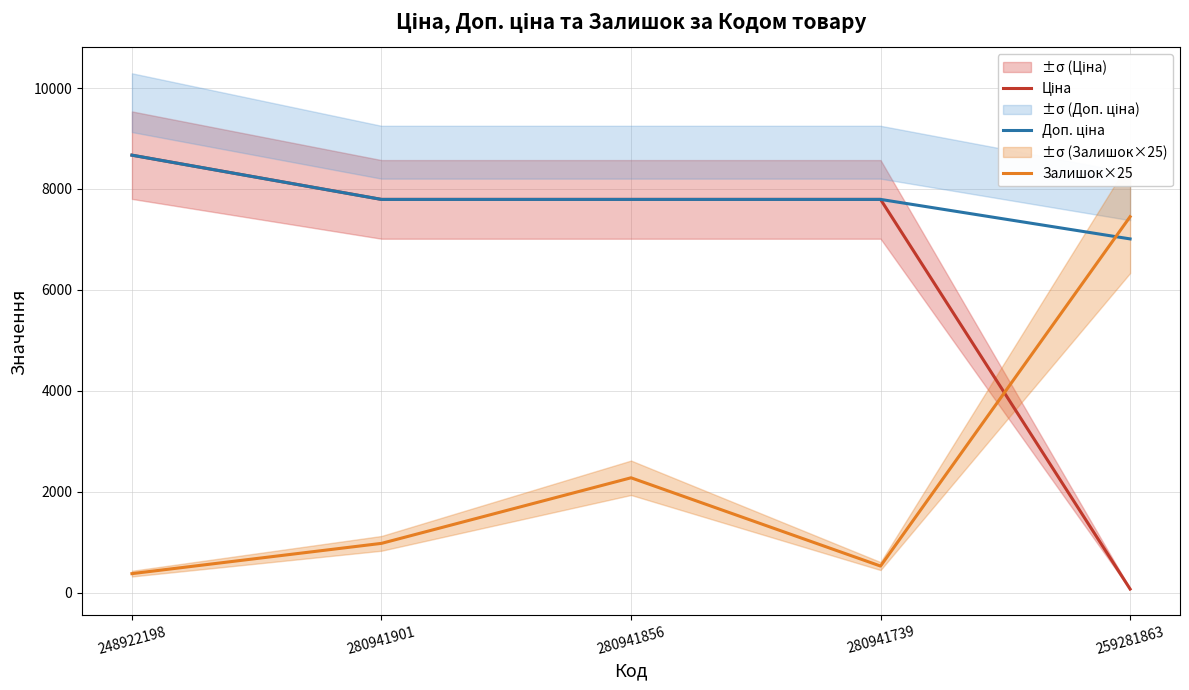

How many values in the Ціна series exceed 7792?

4